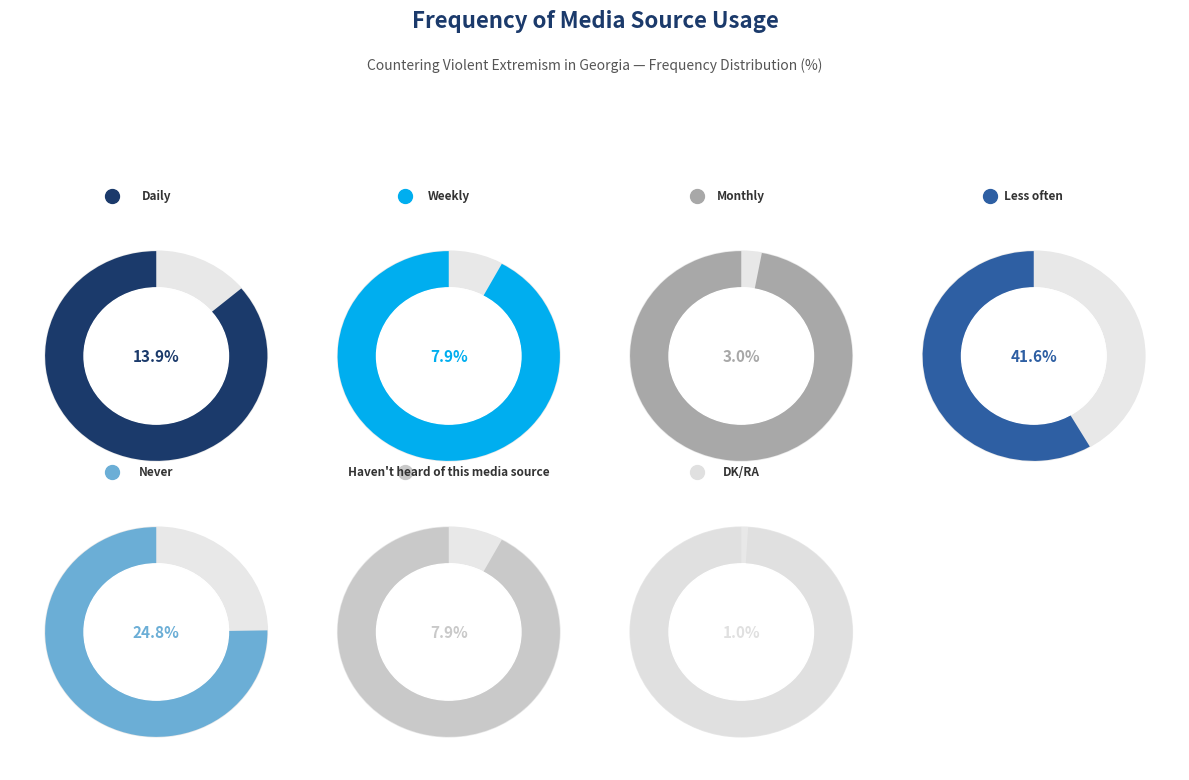

True or false: Weekly accounts for 17% of the total.

False